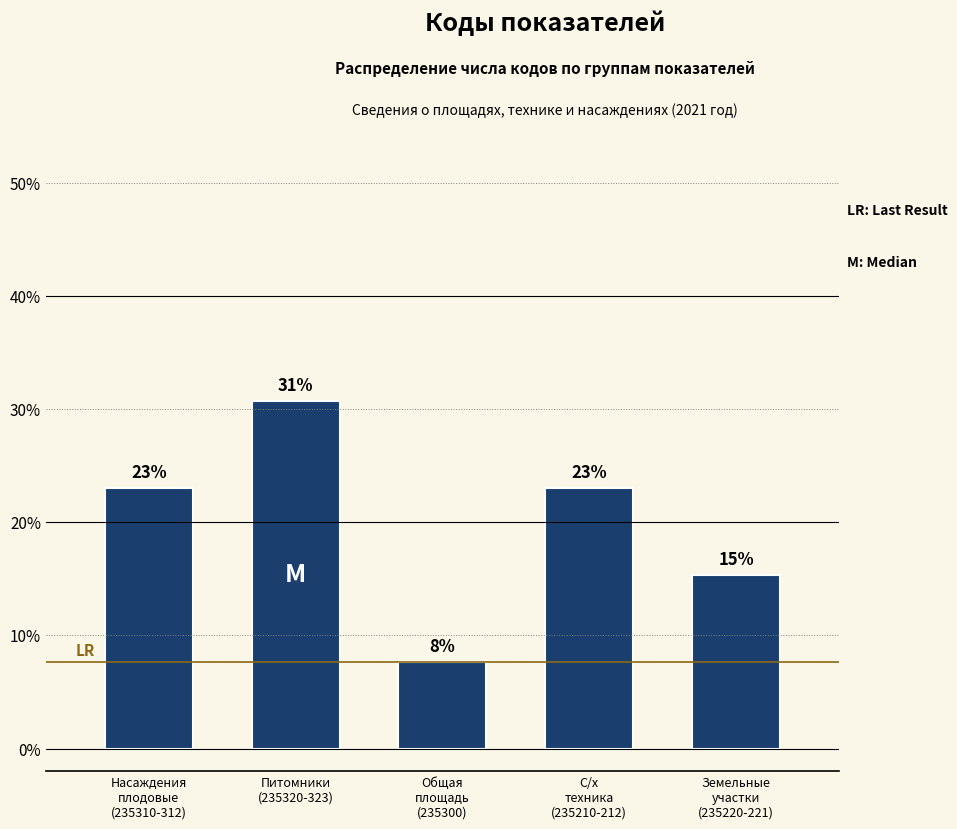

How many bars are there in total?

5